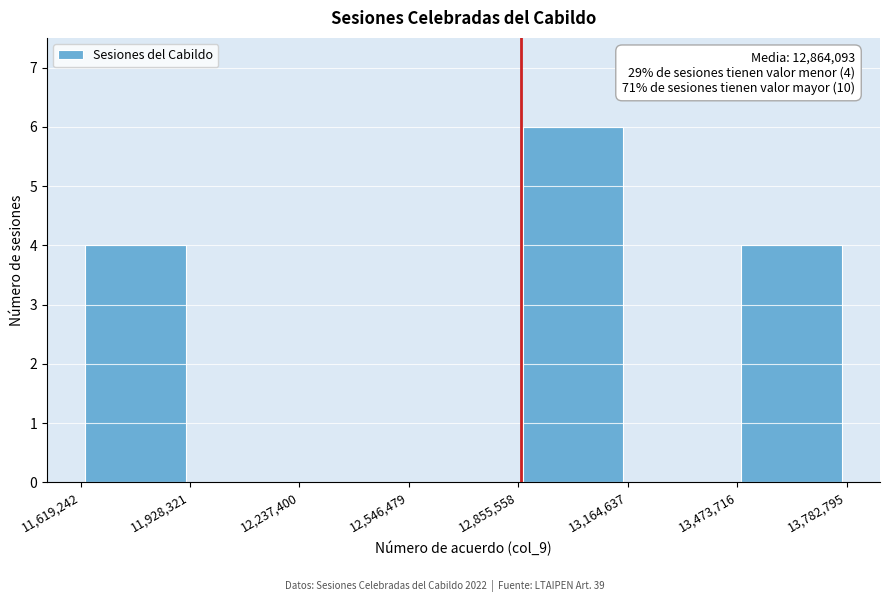

Which range on the x-axis has the tallest bar?

12,855,558 to 13,164,637